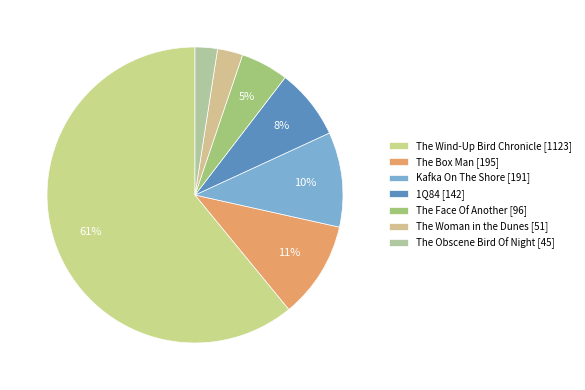

Which has a higher value, The Face Of Another or The Wind-Up Bird Chronicle?

The Wind-Up Bird Chronicle